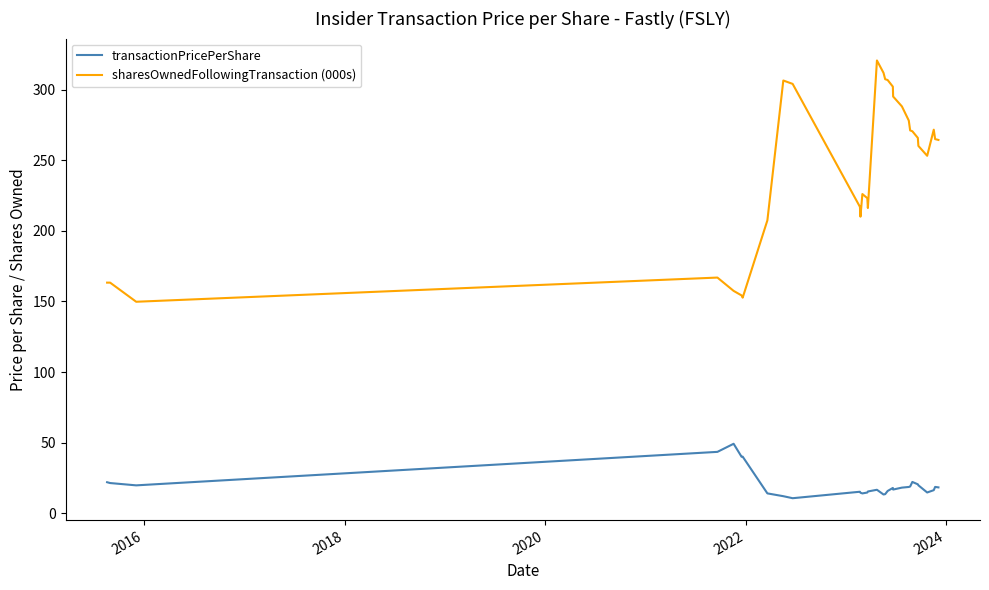

True or false: sharesOwnedFollowingTransaction (000s) and transactionPricePerShare cross at least once.

False